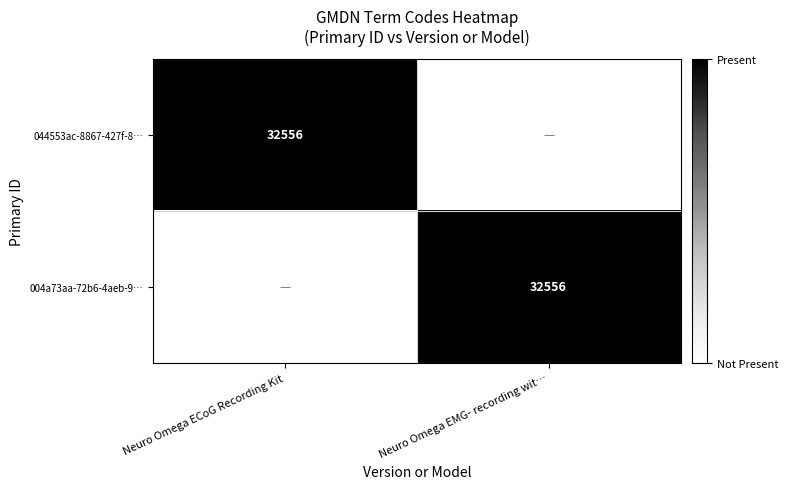

Is it true that 044553ac-8867-427f-8… equals 2 at Neuro Omega ECoG Recording Kit?

False